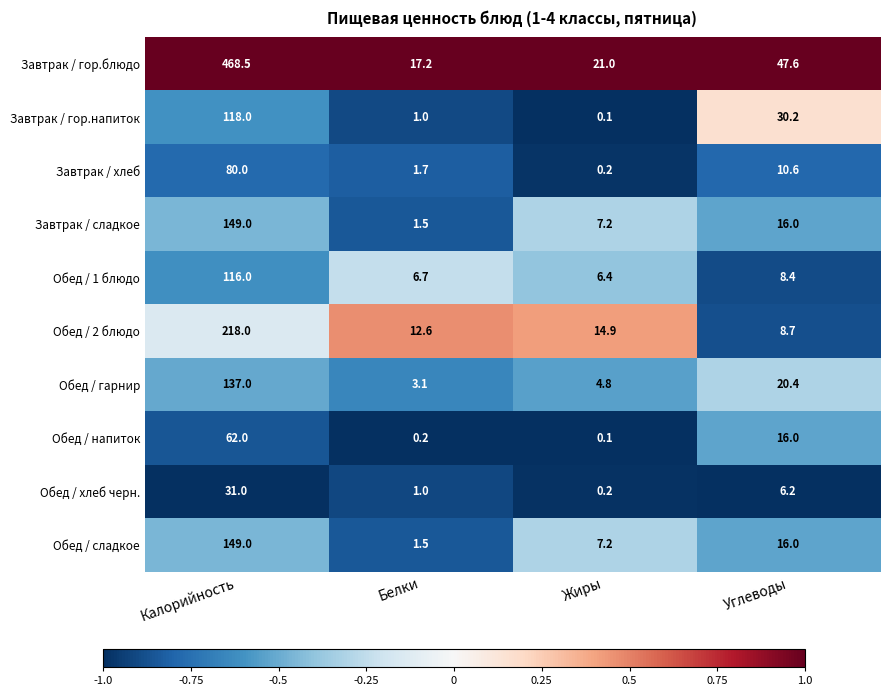

What is the difference between the Обед / напиток values at Жиры and Углеводы?

15.9